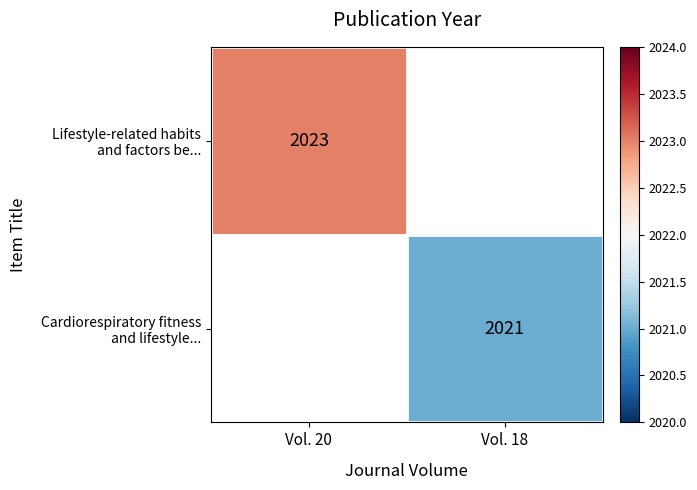

What is the maximum value for Lifestyle-related habits and factors be...?

2023.0